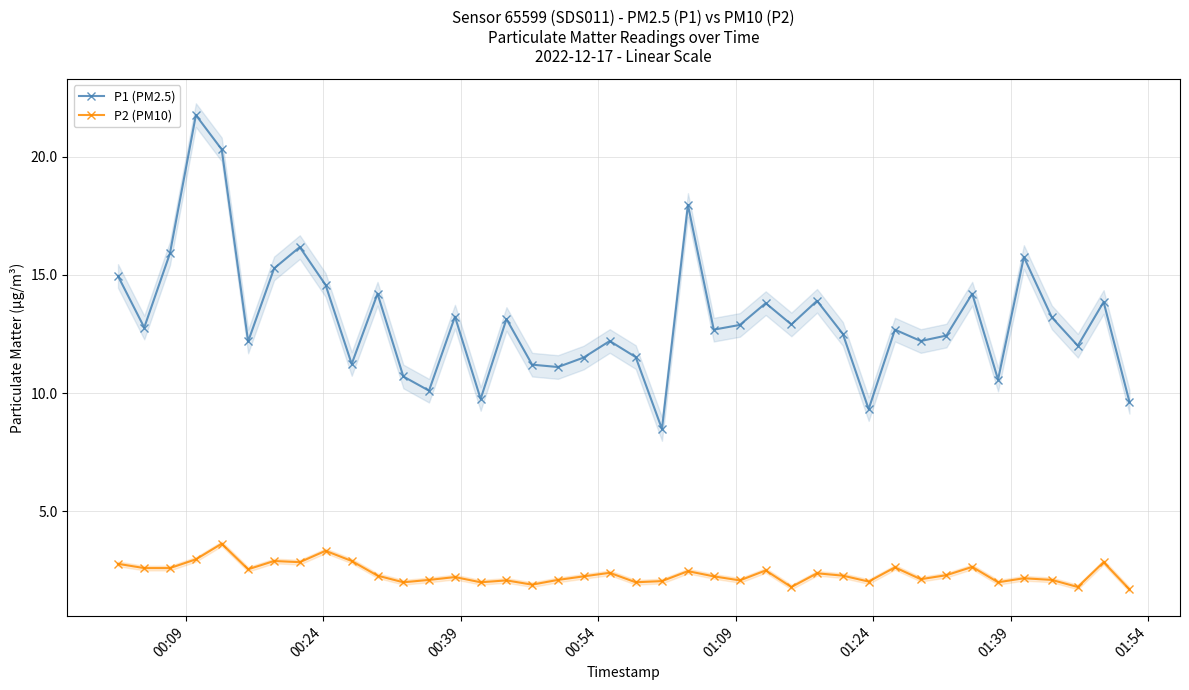

True or false: P1 (PM2.5) and P2 (PM10) cross at least once.

False